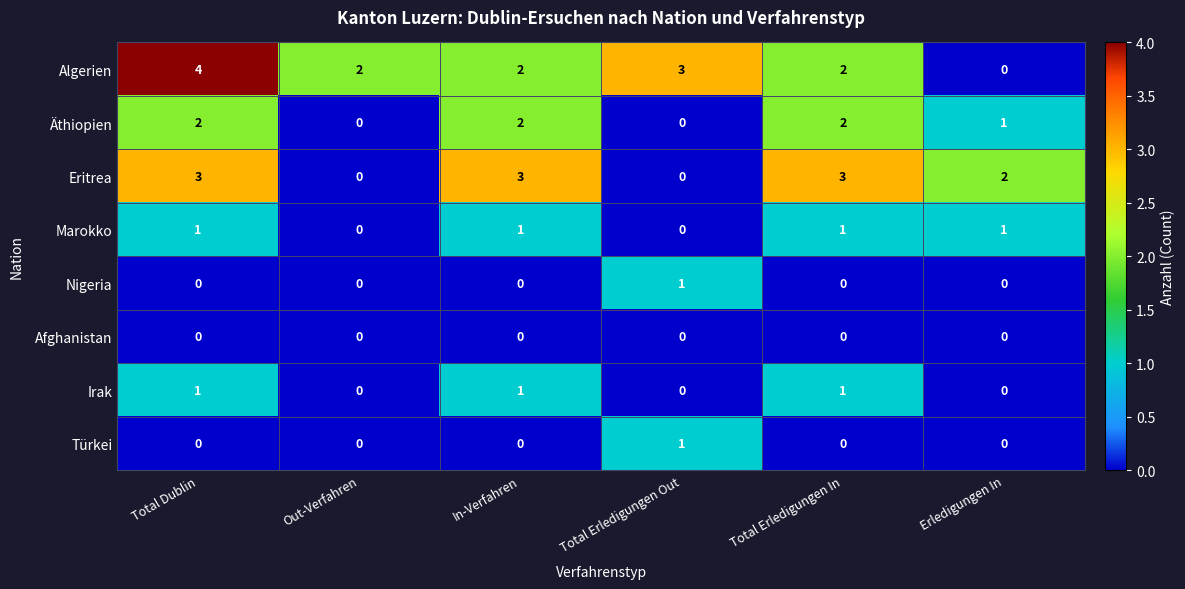

At how many categories does at least one series exceed 1?

6